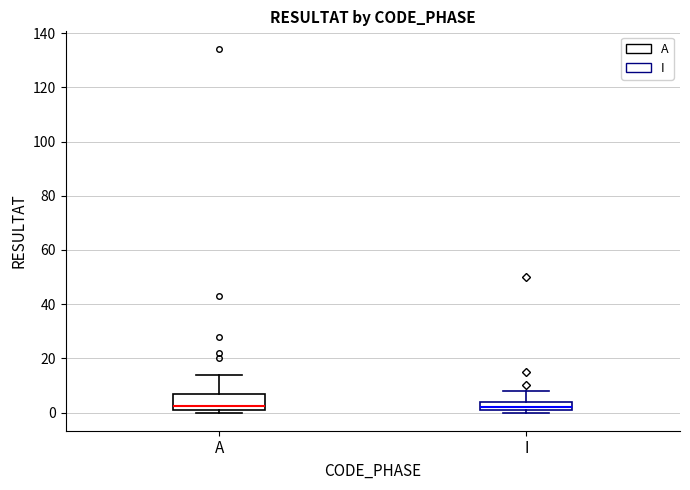

Where is the upper edge of the box for A on the y-axis? The values are not printed on the chart, so give them approximately, as read against the axis.

8